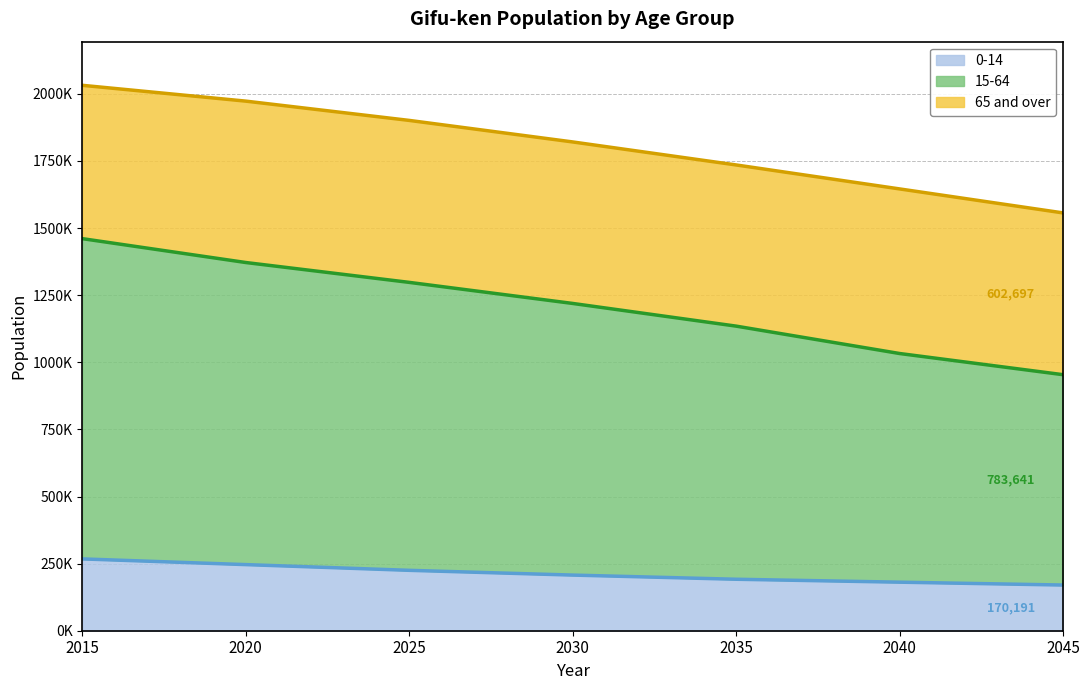

What is the value of the 0-14 point at the 6th from the left?

180871